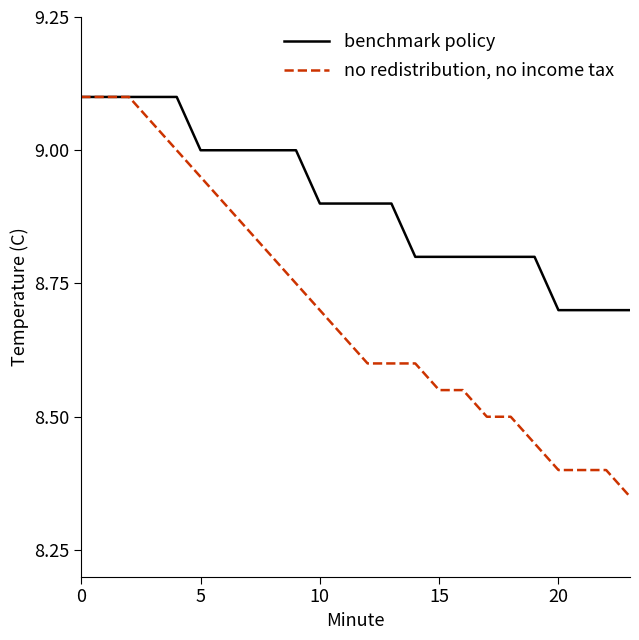

Which series has the largest total across all categories?

benchmark policy